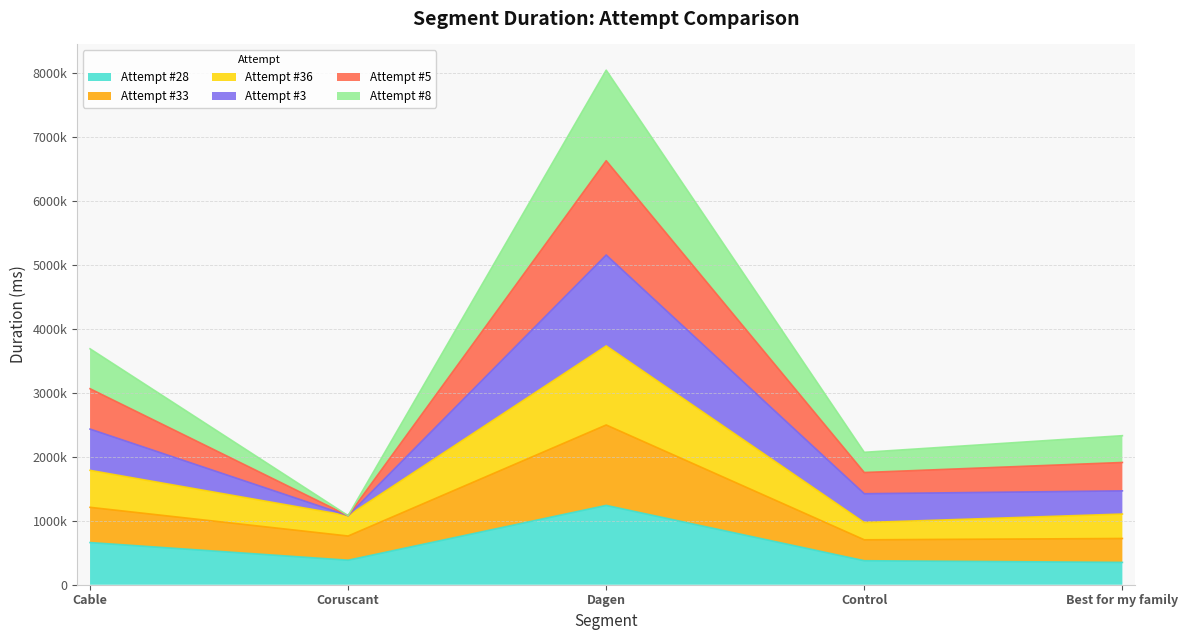

What are all the series names shown in the legend?

Attempt #28, Attempt #33, Attempt #36, Attempt #3, Attempt #5, Attempt #8